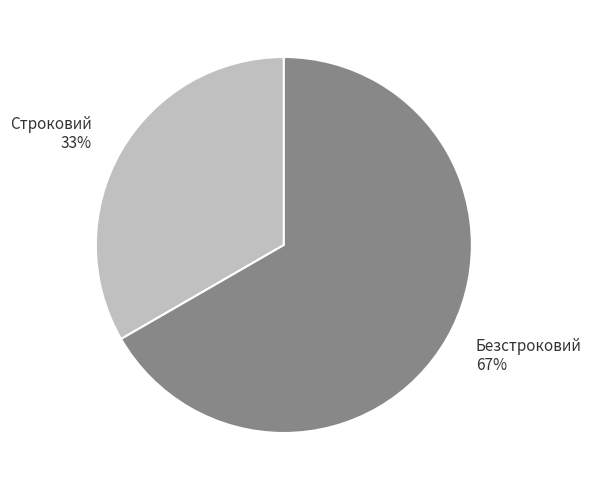

Is there a majority slice in this chart?

Yes